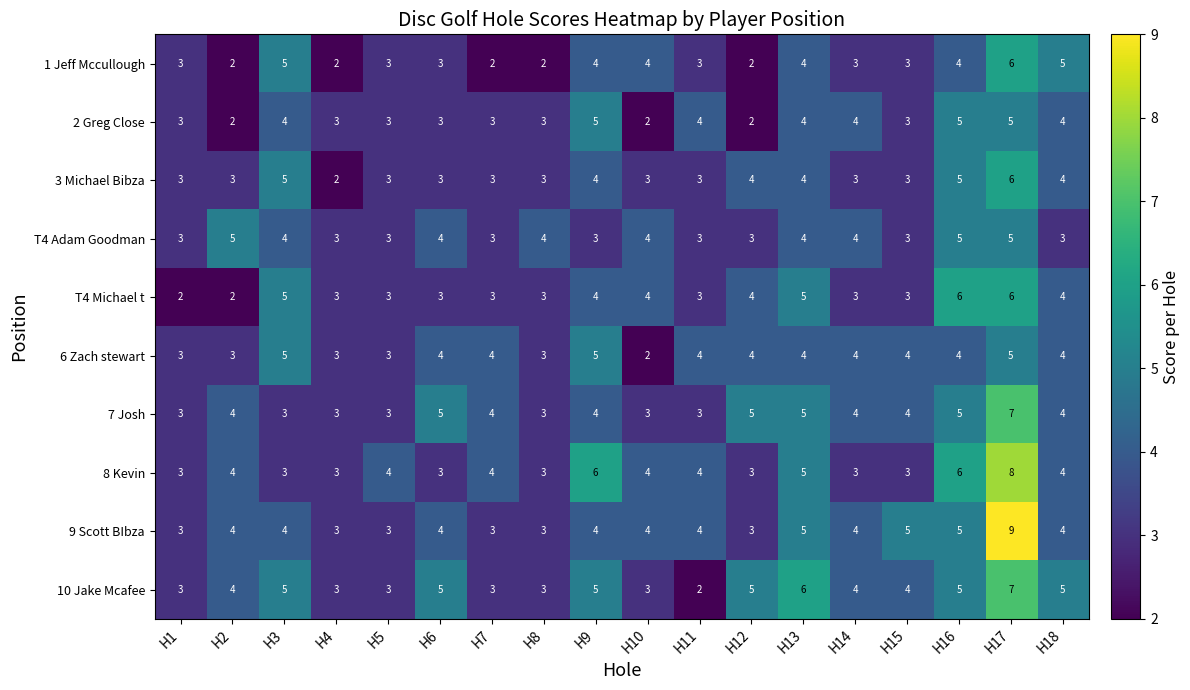

Is it true that 1 Jeff Mccullough equals 2 at H12?

True